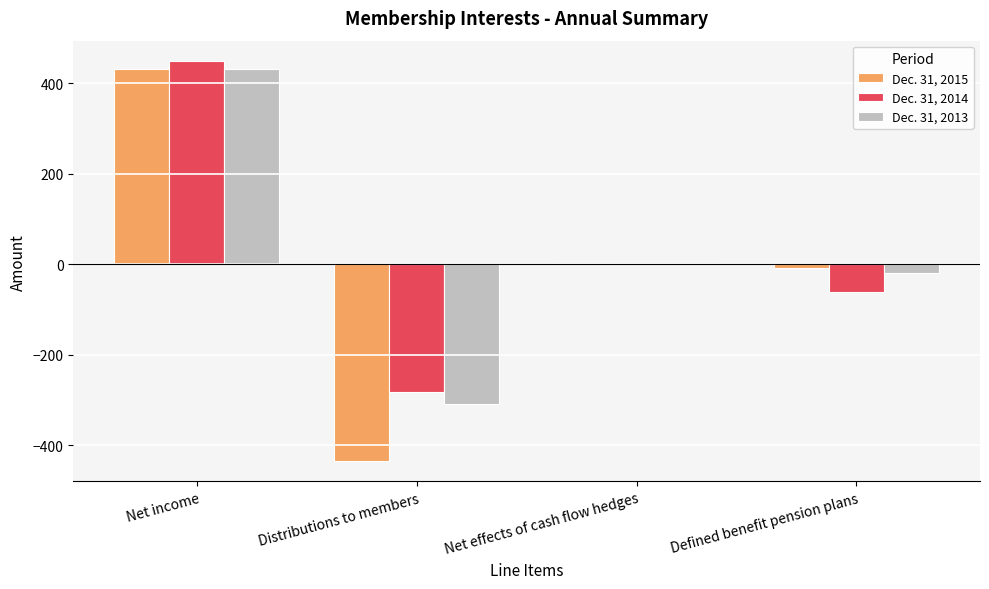

True or false: Dec. 31, 2014 has a value of 2 at Net effects of cash flow hedges.

True